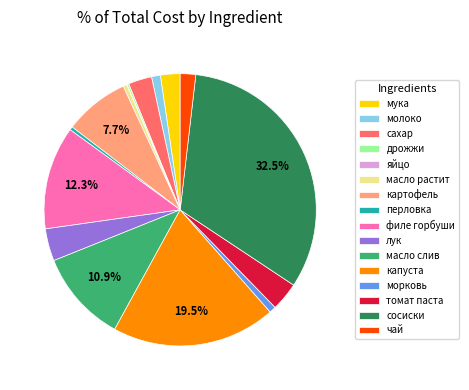

Which has a higher value, мука or молоко?

мука